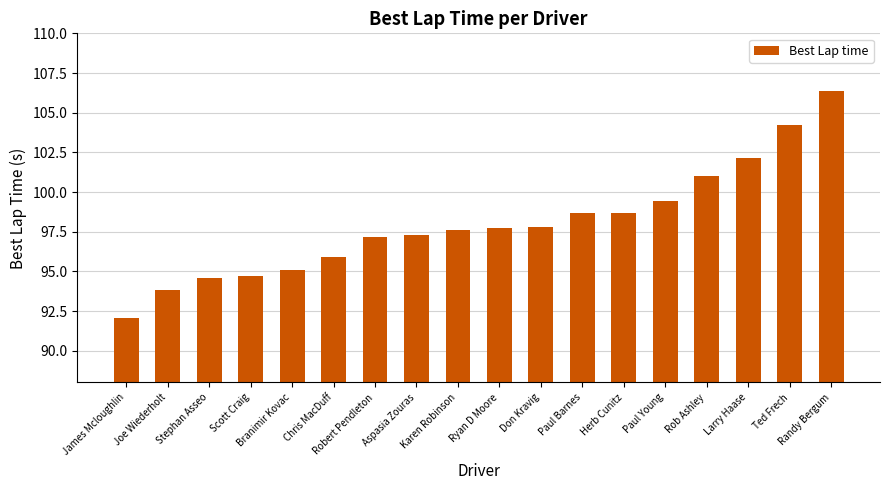

Reading left to right, transcribe all the data shown in this chart.

92.0	93.8	94.6	94.7	95.1	95.9	97.2	97.3	97.6	97.7	97.8	98.7	98.7	99.4	101.0	102.1	104.2	106.4